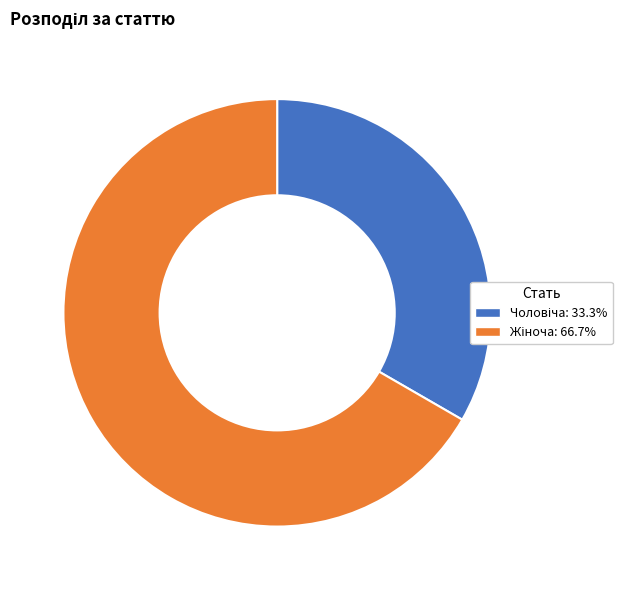

Is there any slice that represents more than half of the pie?

Yes